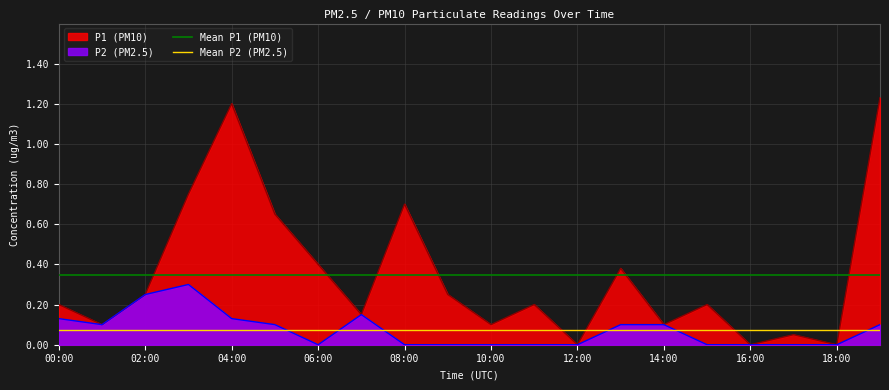

What is the highest value of the P2 (PM2.5) series?

0.3